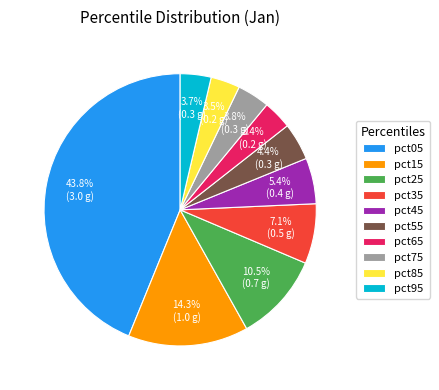

Is it true that pct15 is 22% of the pie?

False